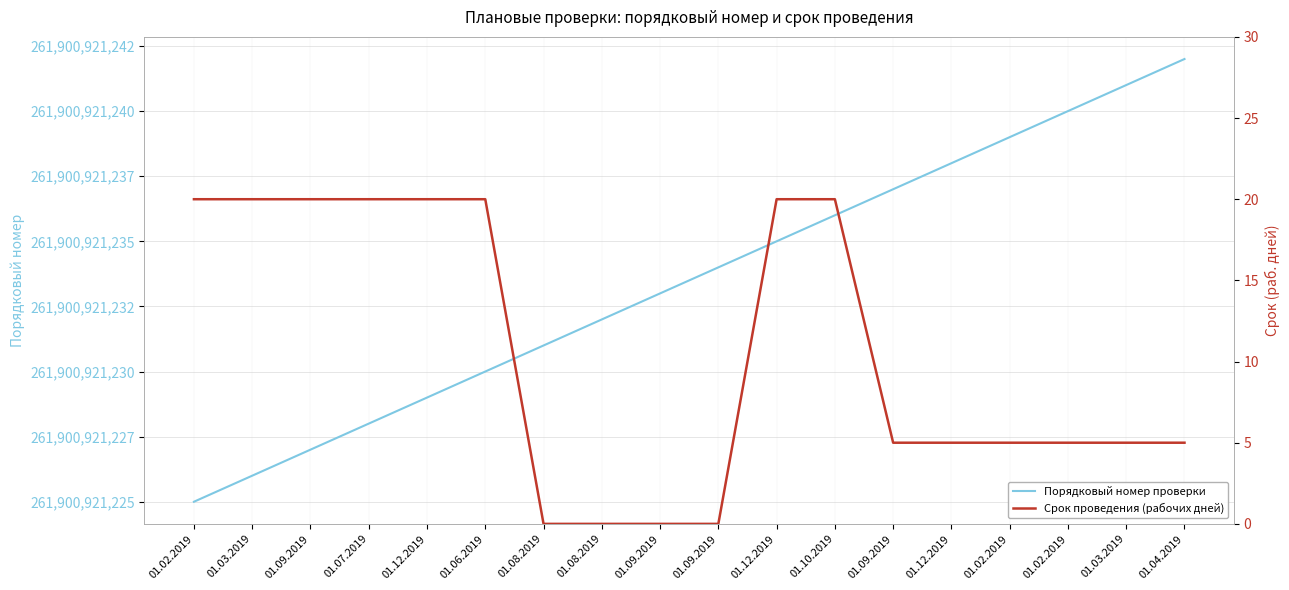

At how many categories does at least one series exceed 94661128774?

18